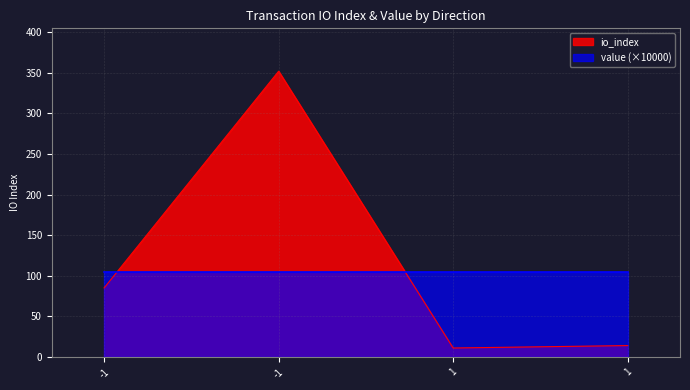

Approximately how many times larger is the value at -1 compared to 1?

6.1